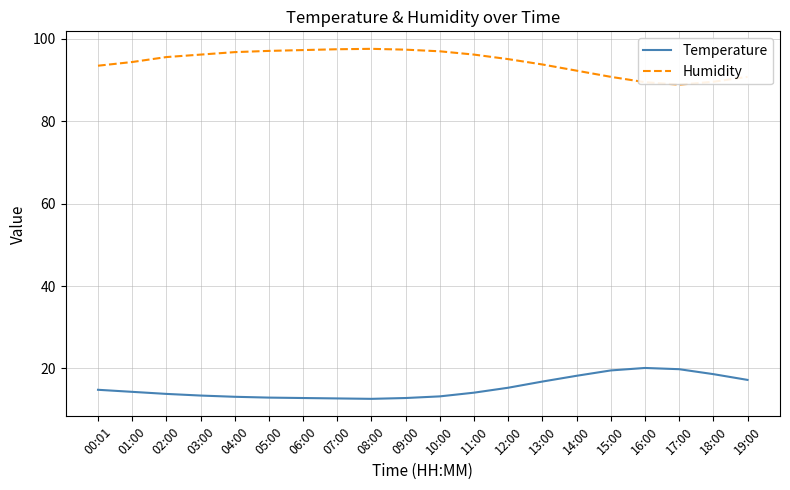

What is the difference between the maximum and second lowest values in the Temperature series?

7.4